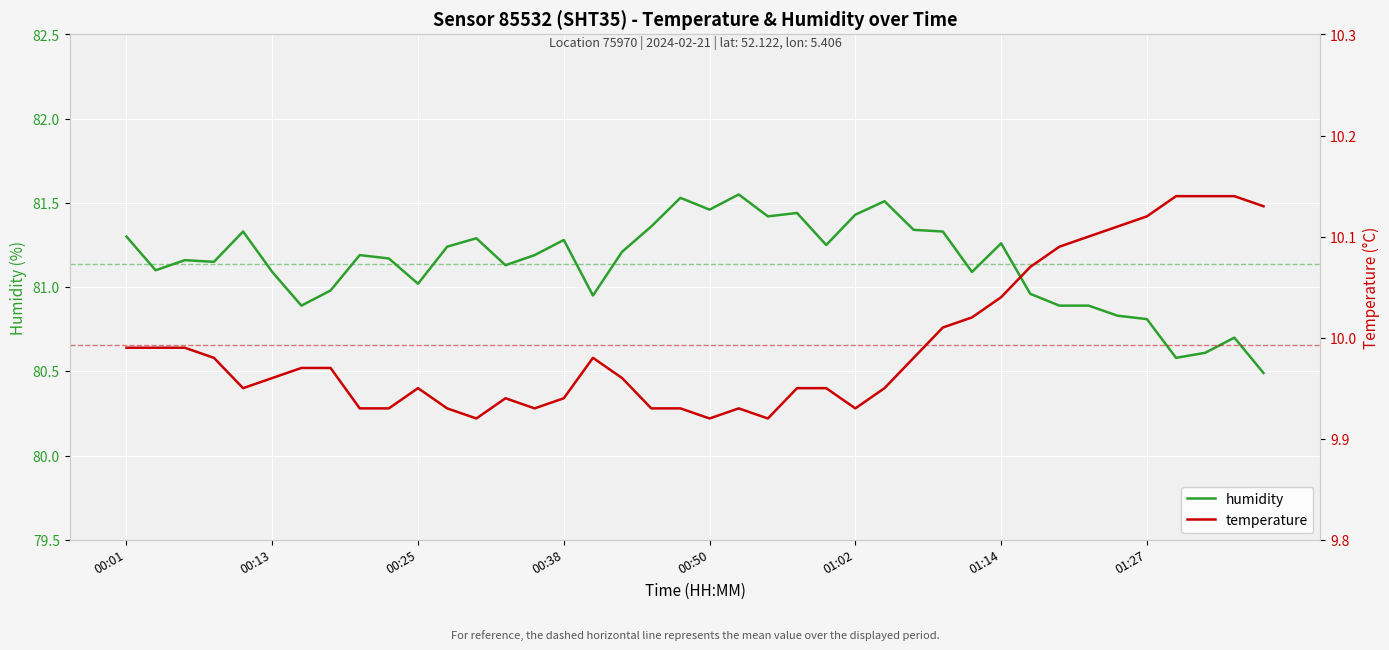

Between 11 and 17, which series saw the biggest shift?

humidity